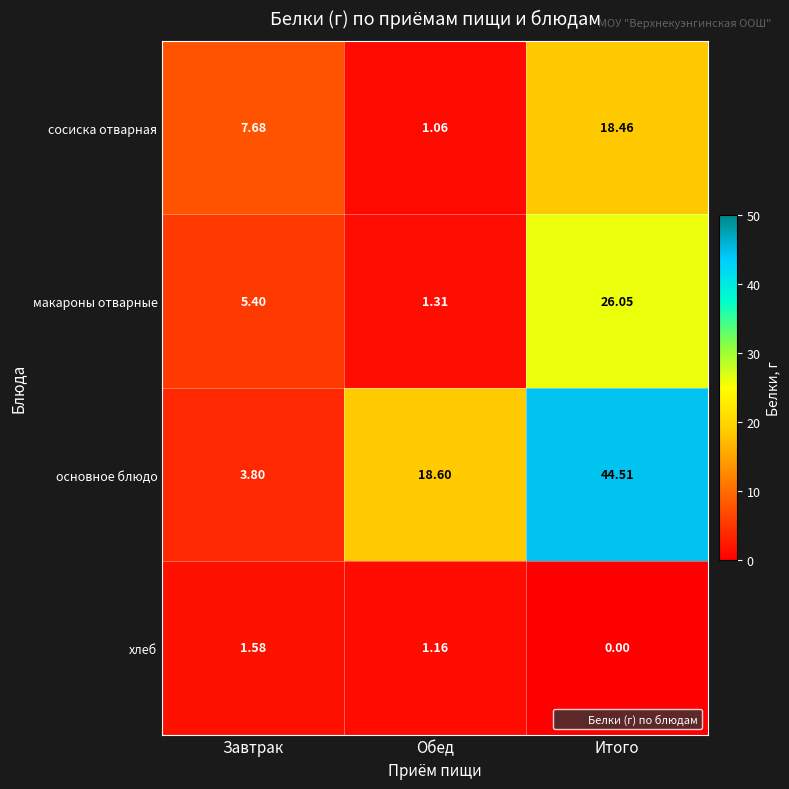

Count the number of data series in this chart.

4